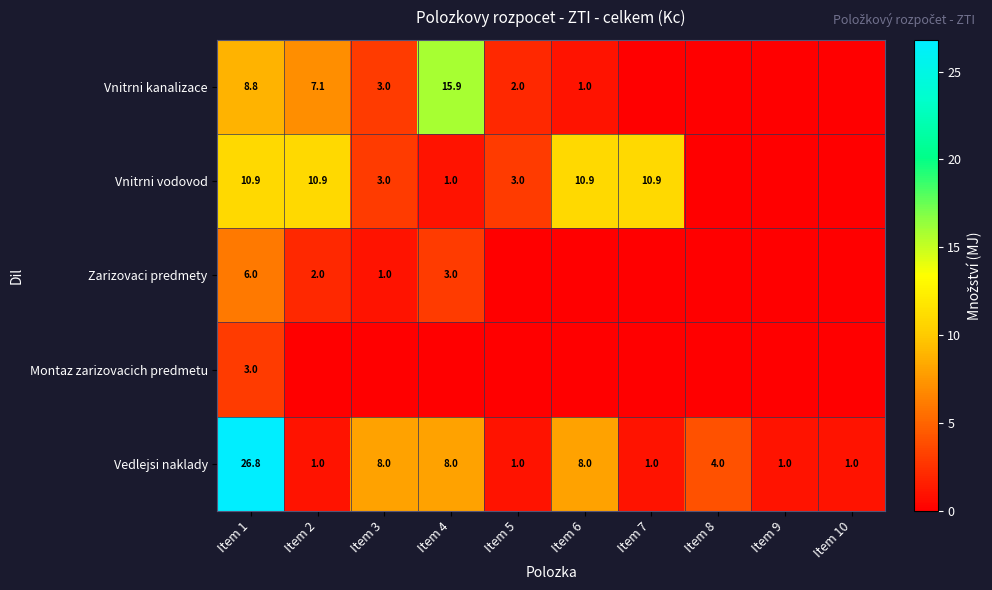

What is the sum of the Vedlejsi naklady values at Item 7 and Item 5?

2.0